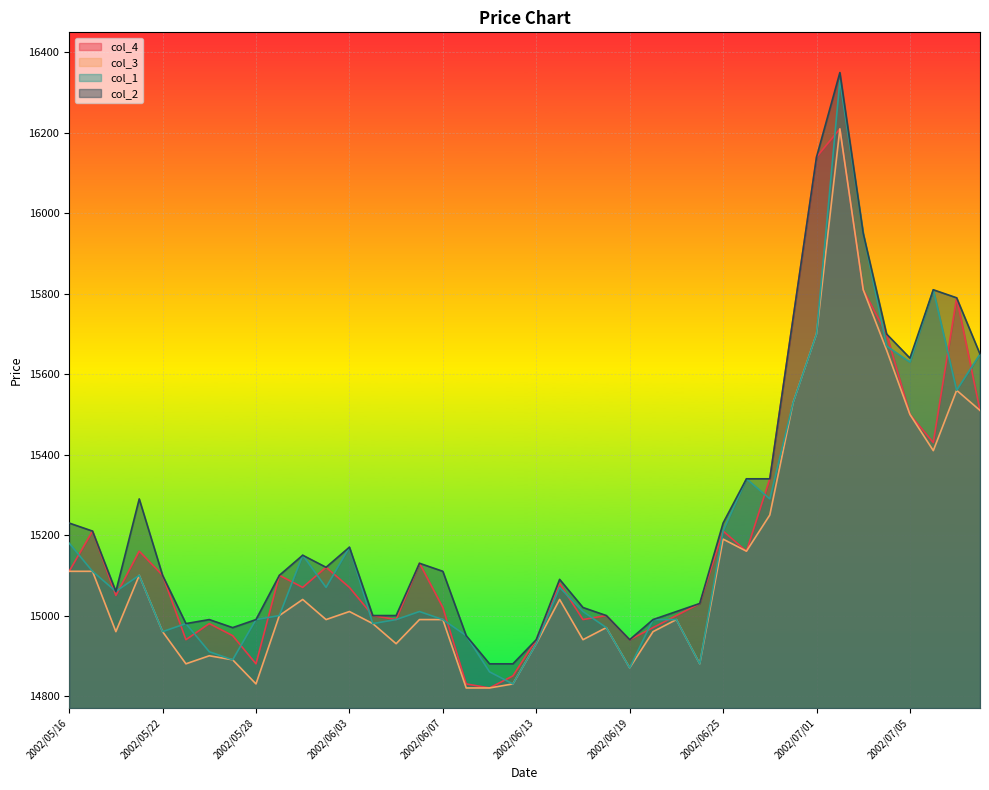

What is the maximum value for col_2?

16350